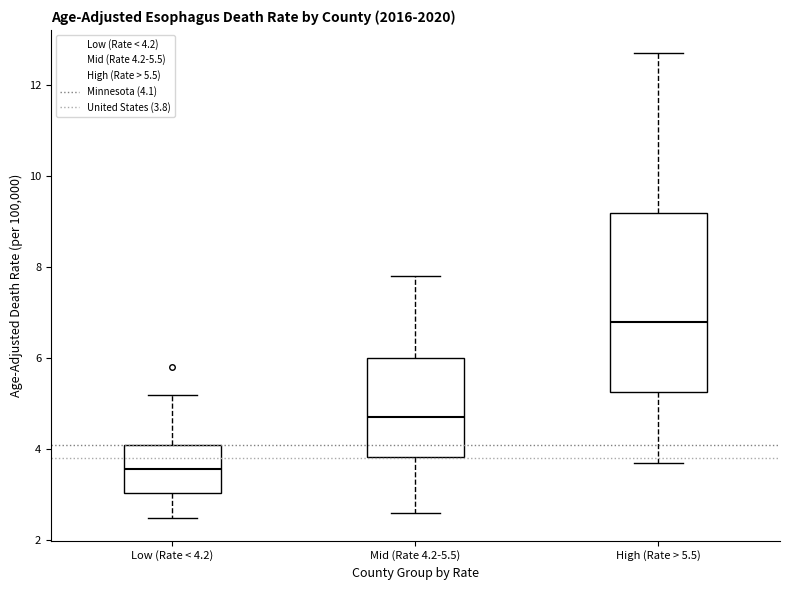

Which box has the highest median line?

High (Rate > 5.5)